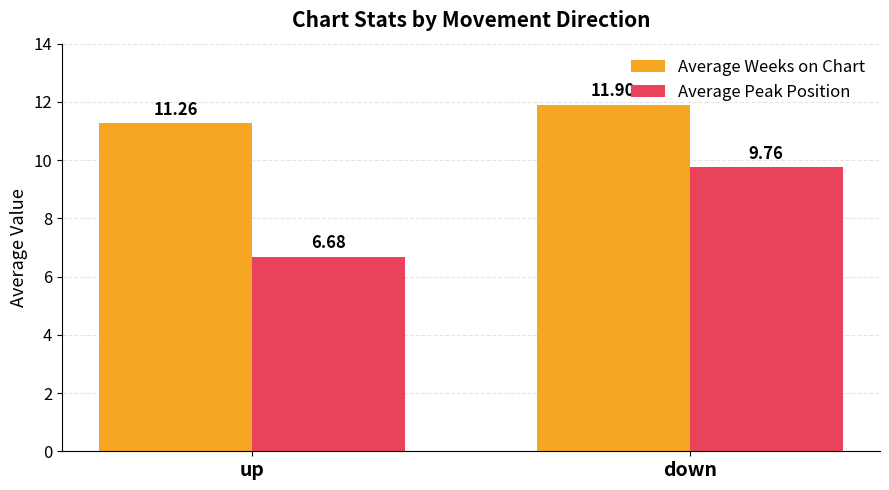

What is the minimum value for Average Weeks on Chart?

11.3